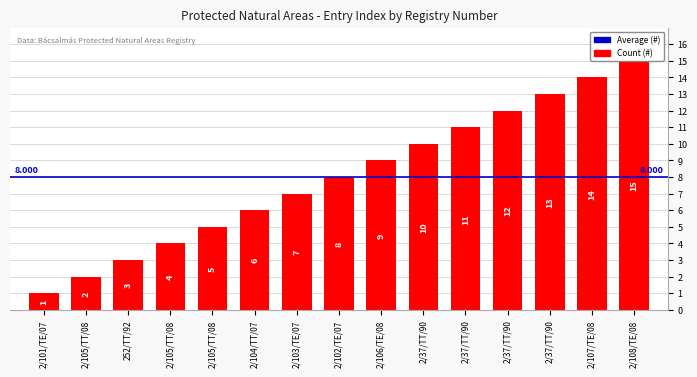

List the labels in order of value, smallest first.

2/101/TE/07, 2/105/TT/08, 252/TT/92, 2/105/TT/08, 2/105/TT/08, 2/104/TT/07, 2/103/TE/07, 2/102/TE/07, 2/106/TE/08, 2/37/TT/90, 2/37/TT/90, 2/37/TT/90, 2/37/TT/90, 2/107/TE/08, 2/108/TE/08